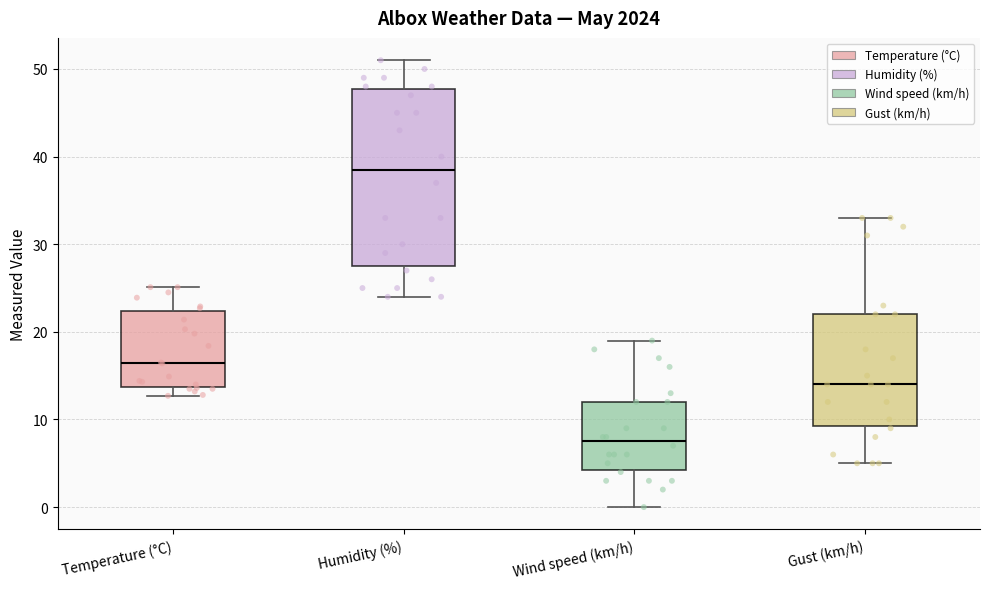

Reading left to right, read every box against the y-axis: the position of its median line, the range the box covers, and the ends of its whiskers. The values are not printed on the chart, so give them approximately, as read against the axis.

Temperature (°C): median 16, box 14 to 22, whiskers 13 to 25
Humidity (%): median 39, box 28 to 48, whiskers 24 to 51
Wind speed (km/h): median 8, box 4 to 12, whiskers 0 to 19
Gust (km/h): median 14, box 9 to 22, whiskers 5 to 33